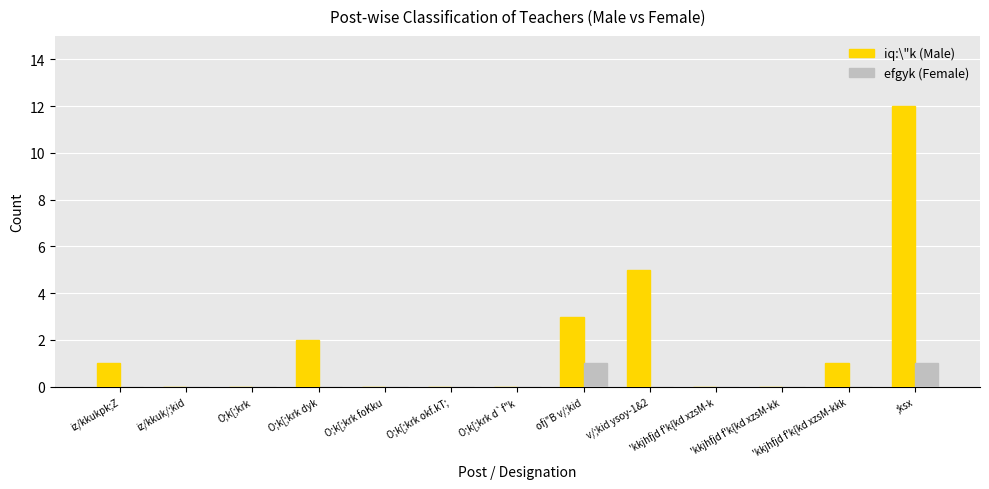

Reading left to right, list all the values displayed in this chart.

iq:\"k (Male): iz/kkukpk;Z=1	iz/kkuk/;kid=0	O;k[;krk=0	O;k[;krk dyk=2	O;k[;krk foKku=0	O;k[;krk okf.kT;=0	O;k[;krk d`f"k=0	ofj"B v/;kid=3	v/;kid ysoy-1&2=5	'kkjhfjd f'k{kd xzsM-k=0	'kkjhfjd f'k{kd xzsM-kk=0	'kkjhfjd f'k{kd xzsM-kkk=1	;ksx=12
efgyk (Female): iz/kkukpk;Z=0	iz/kkuk/;kid=0	O;k[;krk=0	O;k[;krk dyk=0	O;k[;krk foKku=0	O;k[;krk okf.kT;=0	O;k[;krk d`f"k=0	ofj"B v/;kid=1	v/;kid ysoy-1&2=0	'kkjhfjd f'k{kd xzsM-k=0	'kkjhfjd f'k{kd xzsM-kk=0	'kkjhfjd f'k{kd xzsM-kkk=0	;ksx=1